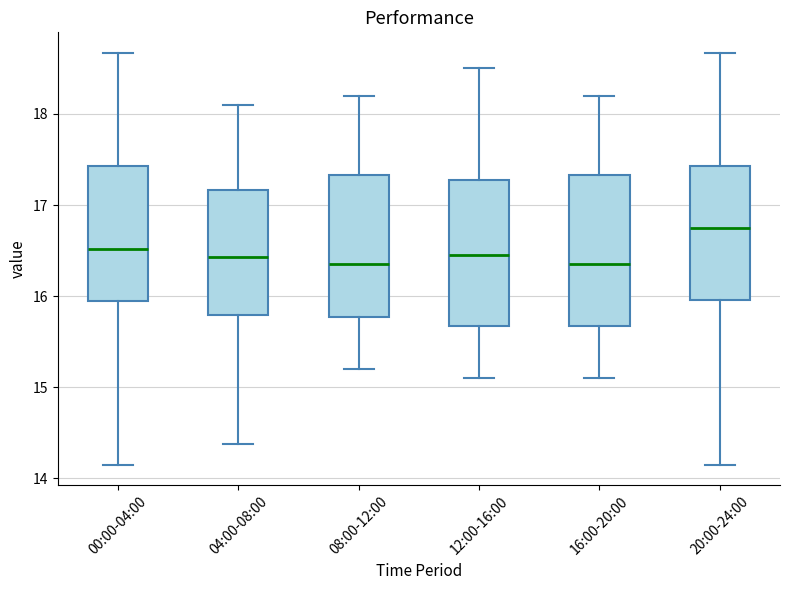

Reading left to right, read every box against the y-axis: the position of its median line, the range the box covers, and the ends of its whiskers. The values are not printed on the chart, so give them approximately, as read against the axis.

00:00-04:00: median 16.5, box 15.9 to 17.4, whiskers 14.2 to 18.7
04:00-08:00: median 16.4, box 15.8 to 17.2, whiskers 14.4 to 18.1
08:00-12:00: median 16.4, box 15.8 to 17.3, whiskers 15.2 to 18.2
12:00-16:00: median 16.5, box 15.7 to 17.3, whiskers 15.1 to 18.5
16:00-20:00: median 16.4, box 15.7 to 17.3, whiskers 15.1 to 18.2
20:00-24:00: median 16.8, box 16.0 to 17.4, whiskers 14.2 to 18.7